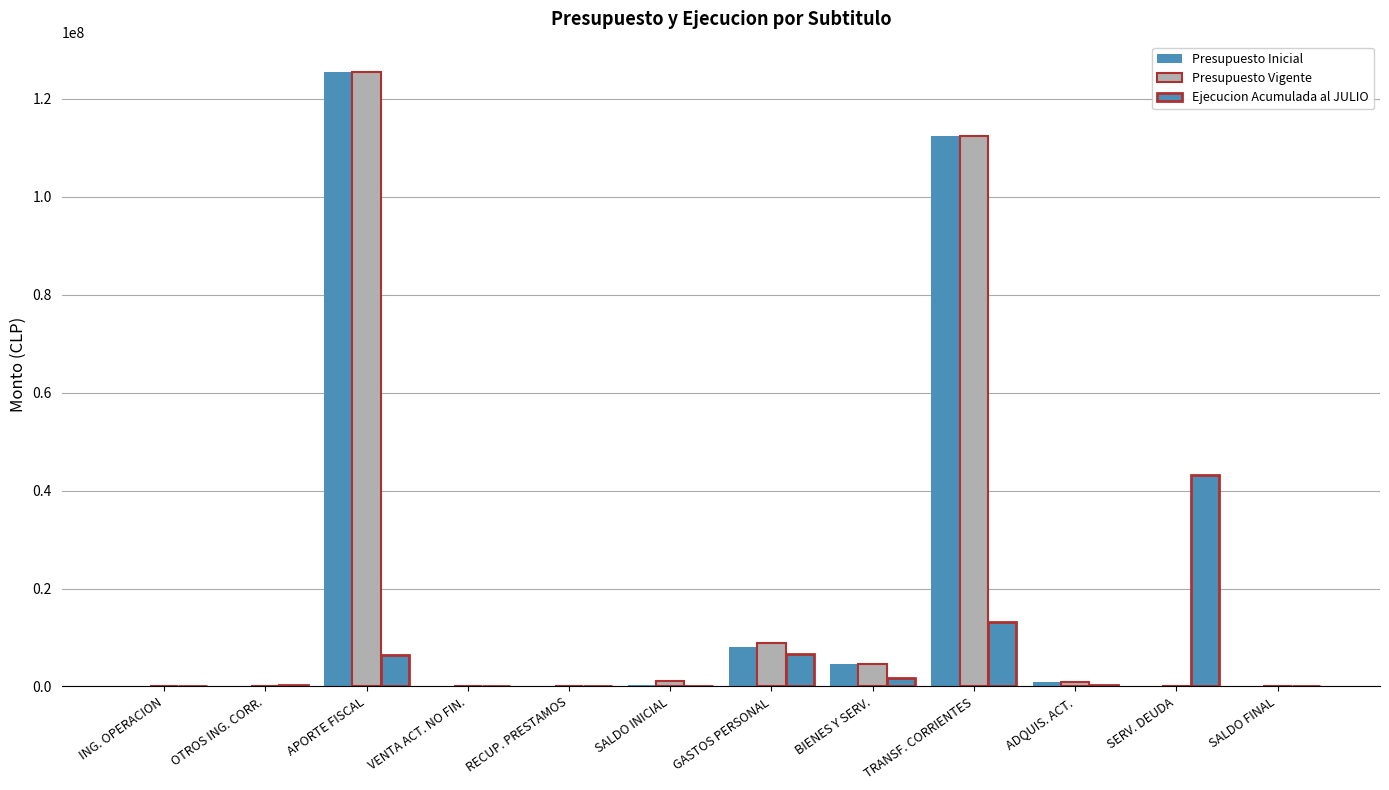

The Presupuesto Inicial series shows 0 at RECUP. PRESTAMOS. True or false?

True